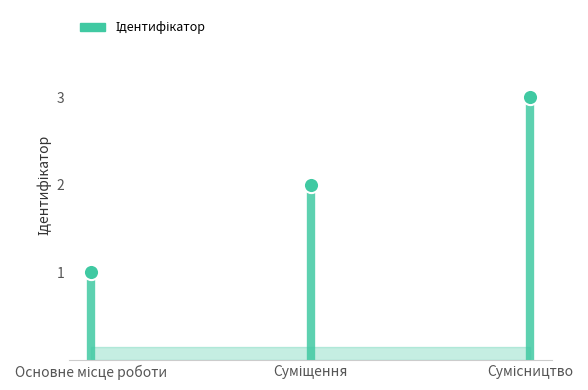

Between Сумісництво and Основне місце роботи, which is larger?

Сумісництво